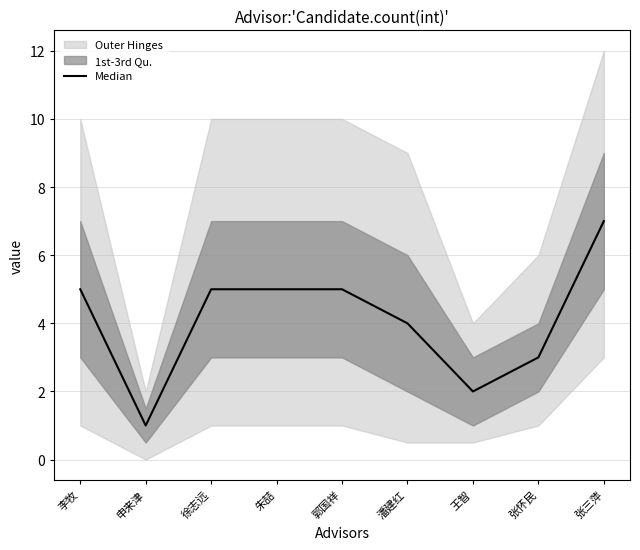

The chart shows a value of 3 at 张怀民. True or false?

True